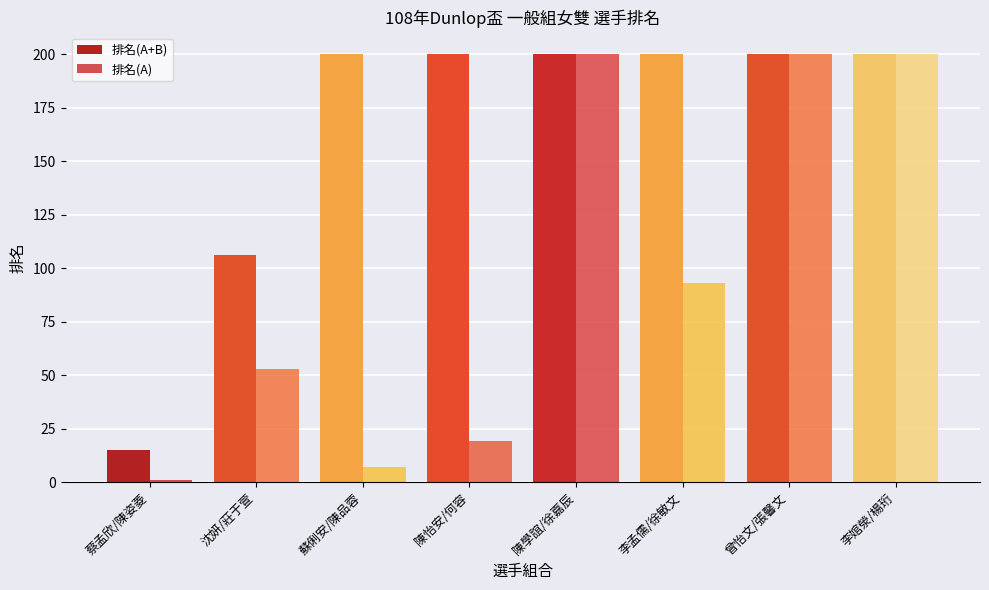

The 排名(A+B) series shows 65 at 曾怡文/張馨文. True or false?

False